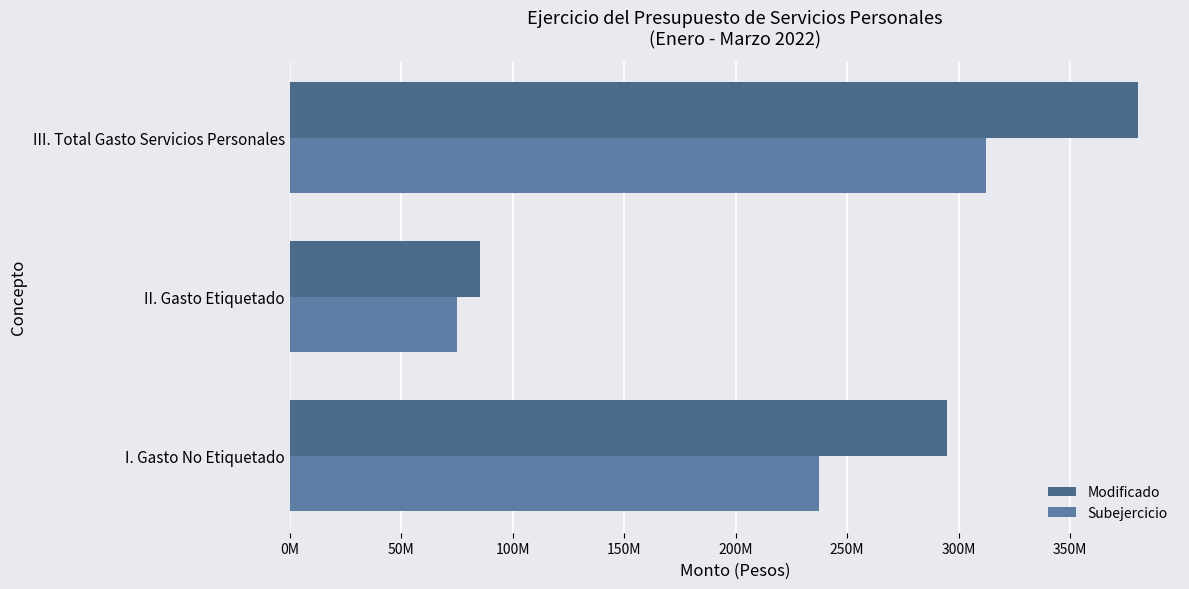

What position from the left is III. Total Gasto Servicios Personales?

3